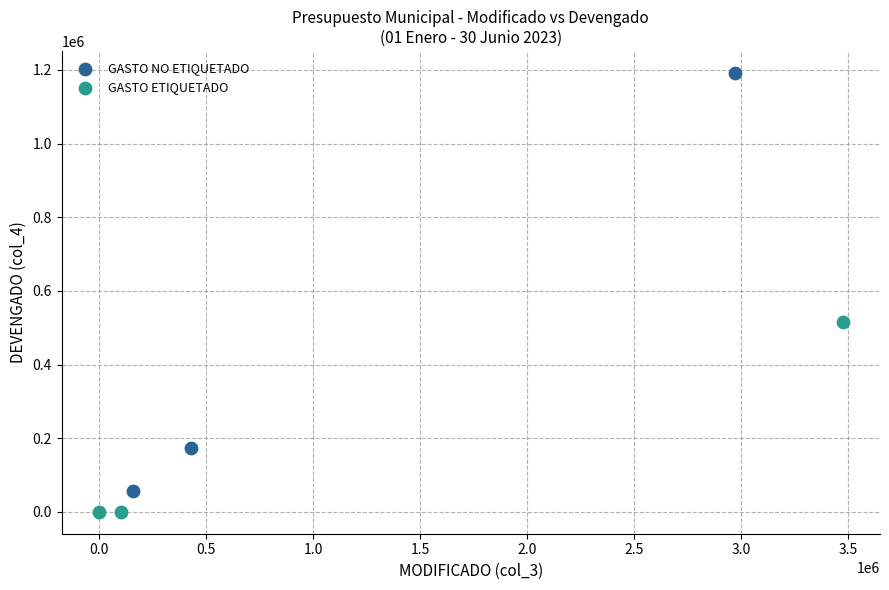

Which series has the widest spread of Y values?

GASTO NO ETIQUETADO